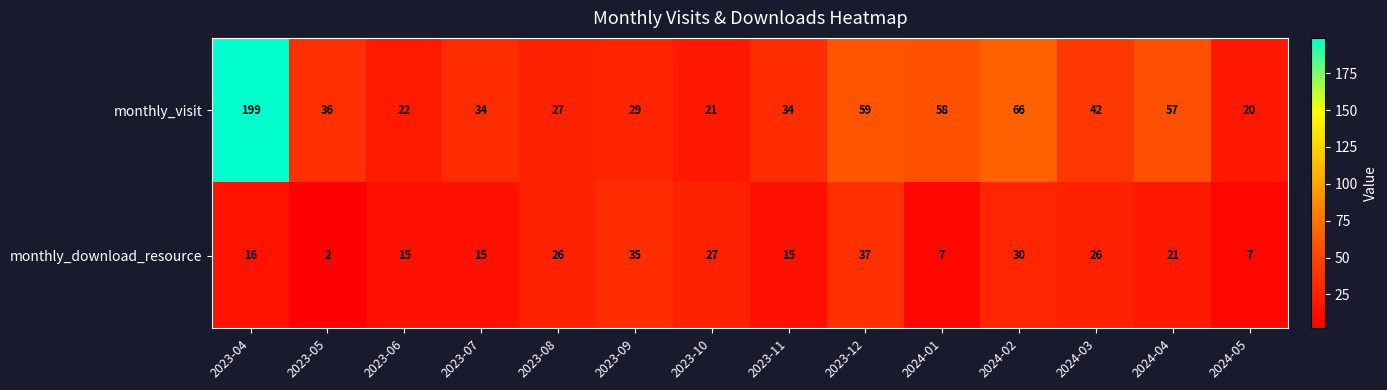

Which series has the largest range (max minus min)?

monthly_visit